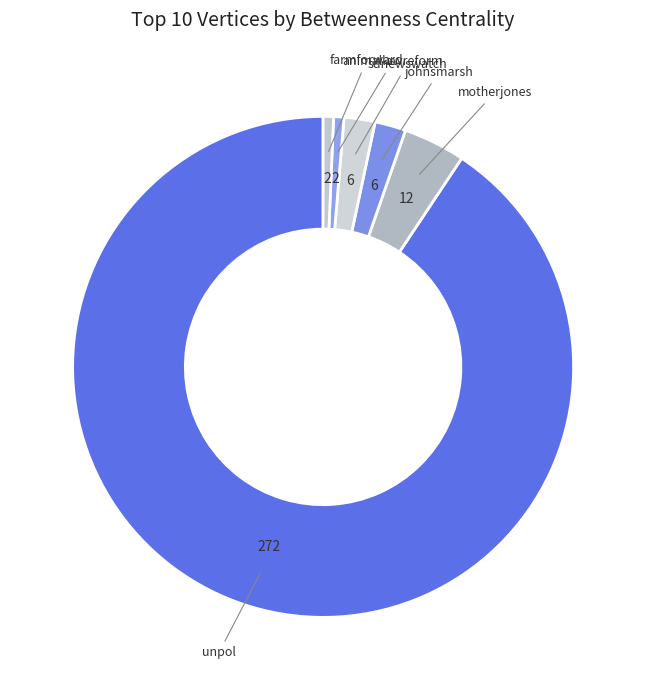

Is there any slice that represents more than half of the pie?

Yes